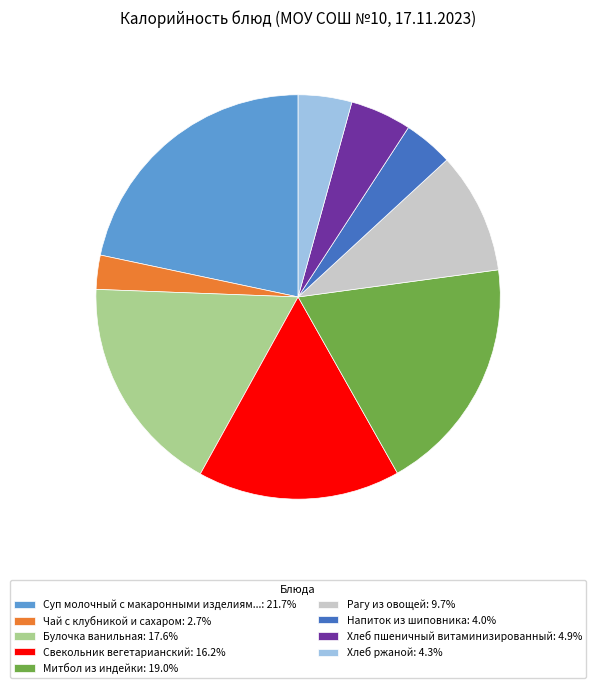

Is there any slice that represents more than half of the pie?

No